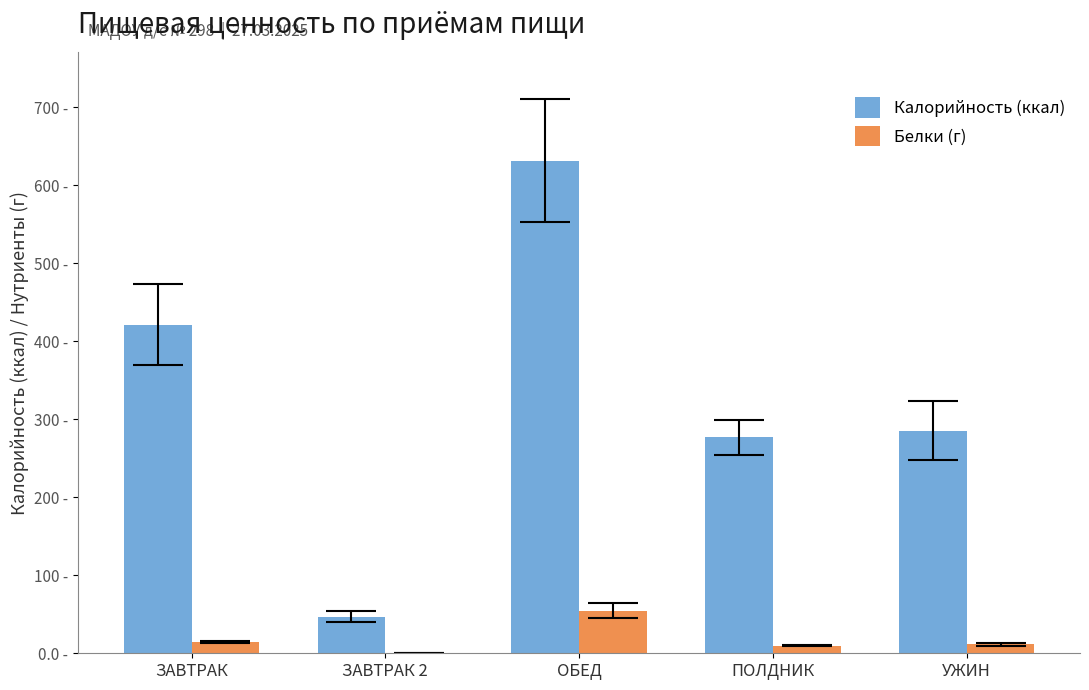

Which series has the largest range (max minus min)?

Калорийность (ккал)